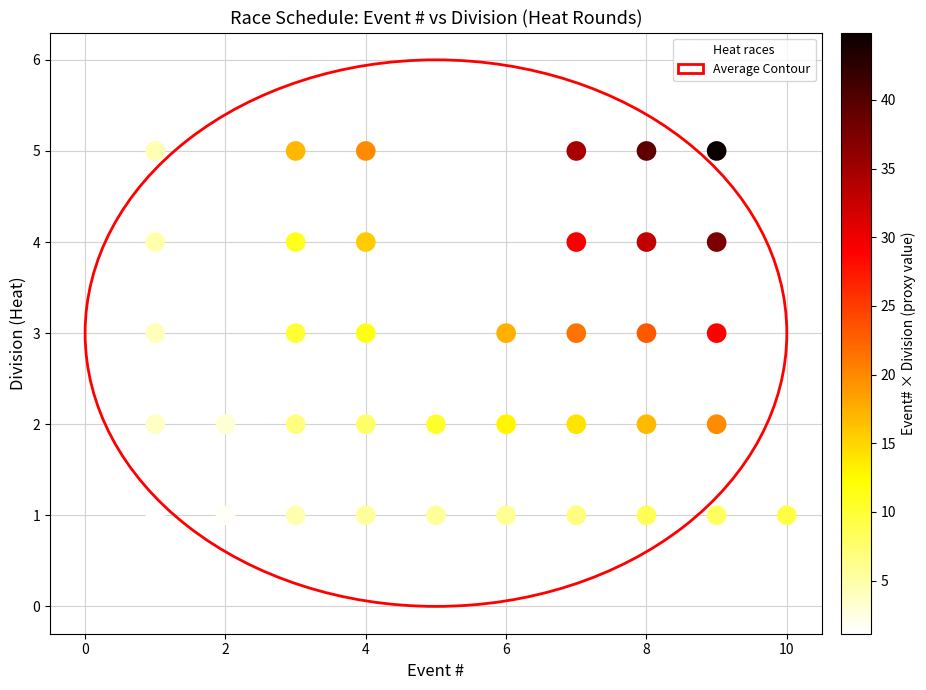

What is the range of Y values (max minus min)?

4